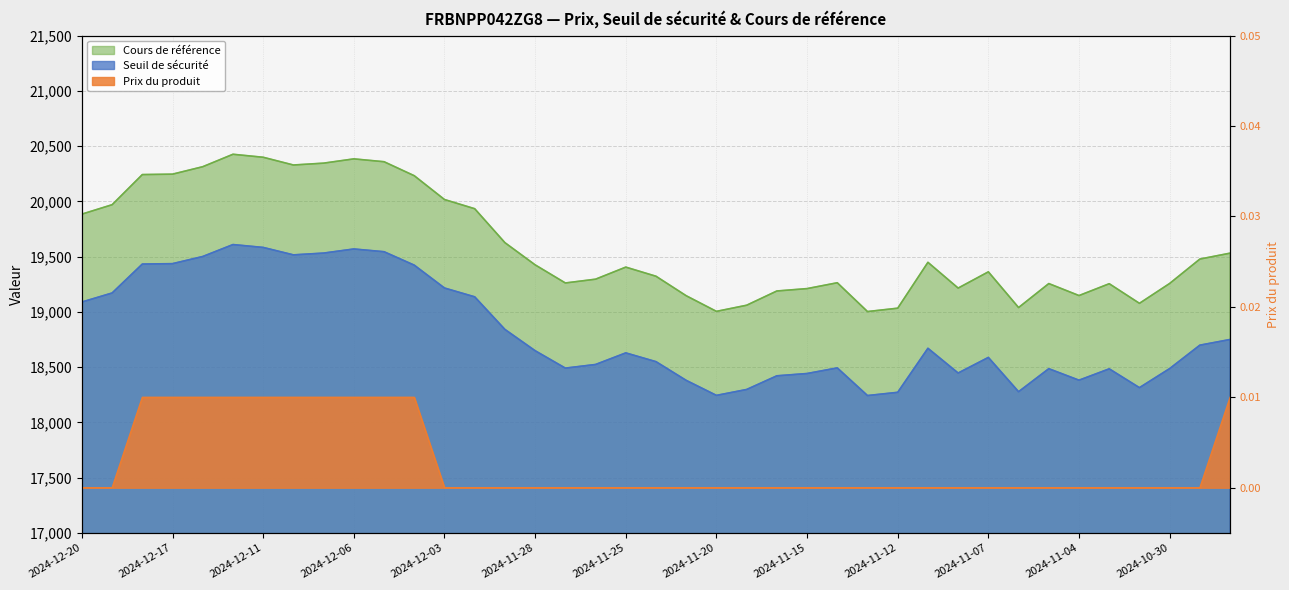

In Seuil de sécurité, how many points are lower than both neighbors (excluding endpoints)?

8